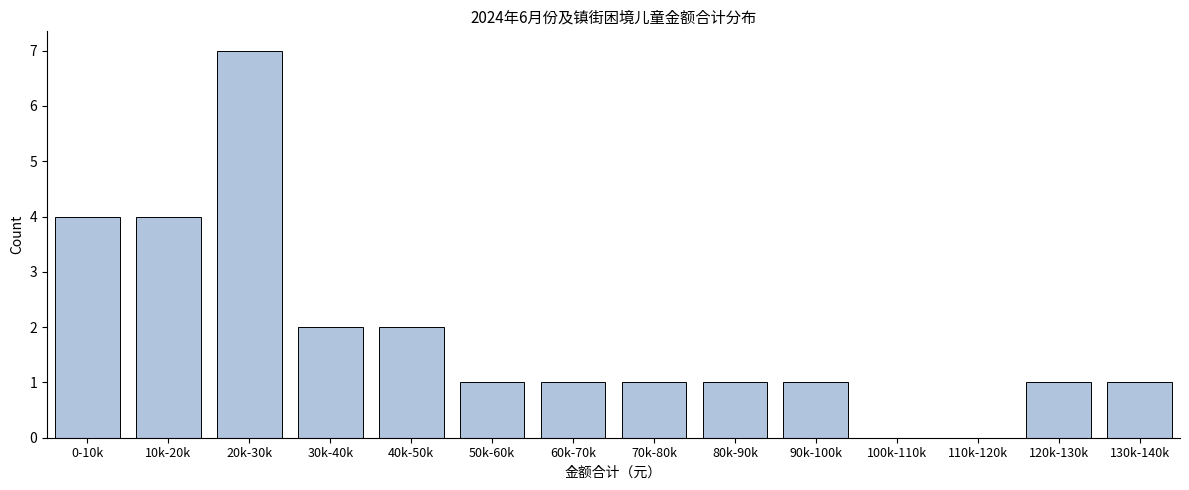

Reading left to right, transcribe all the data shown in this chart.

0-10k=4	10k-20k=4	20k-30k=7	30k-40k=2	40k-50k=2	50k-60k=1	60k-70k=1	70k-80k=1	80k-90k=1	90k-100k=1	100k-110k=0	110k-120k=0	120k-130k=1	130k-140k=1